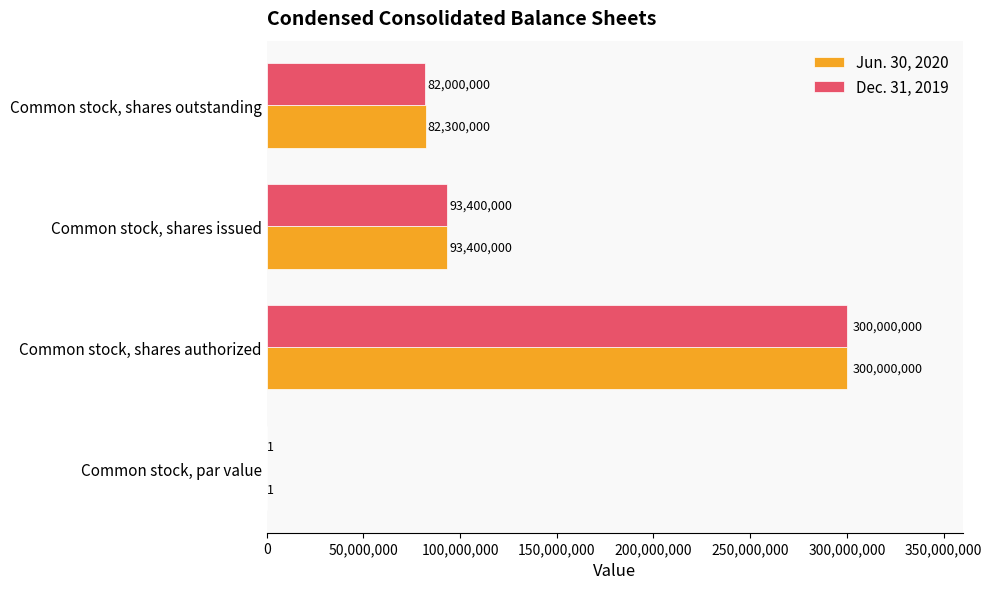

Which series has the largest total across all categories?

Jun. 30, 2020